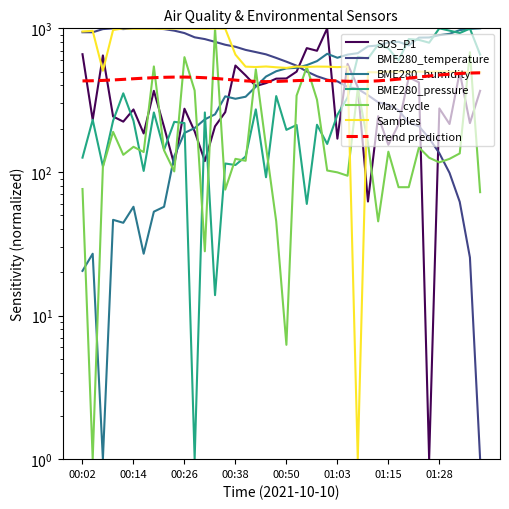

What is the difference between the BME280_pressure values at 00:09 and 00:33?

213.3